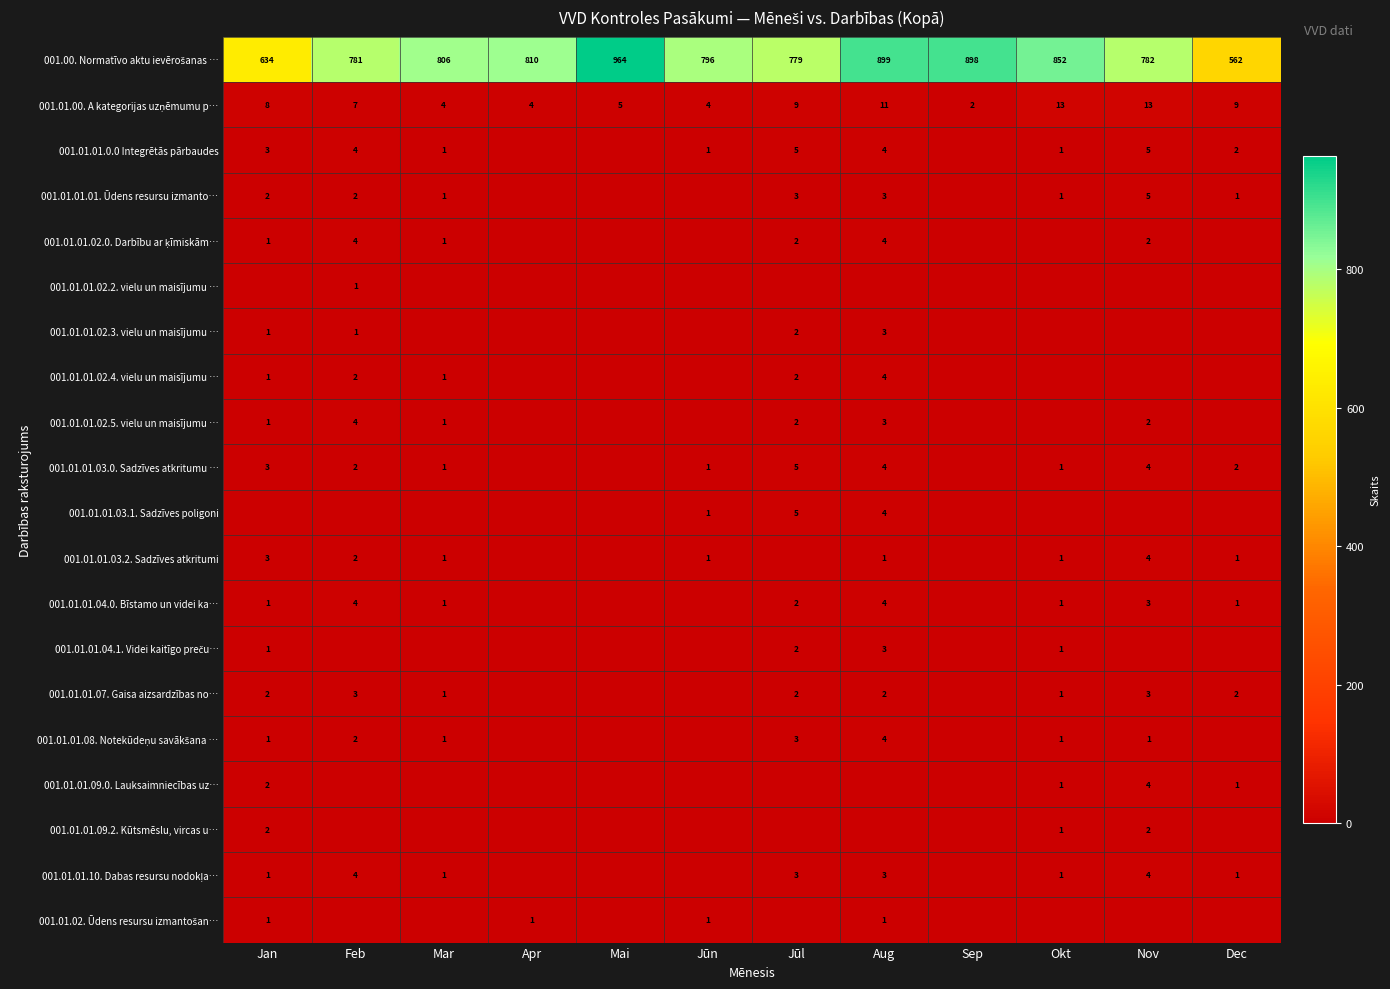

What is the sum of the 001.01.01.01. Ūdens resursu izmanto… values at Mar and Jūl?

4